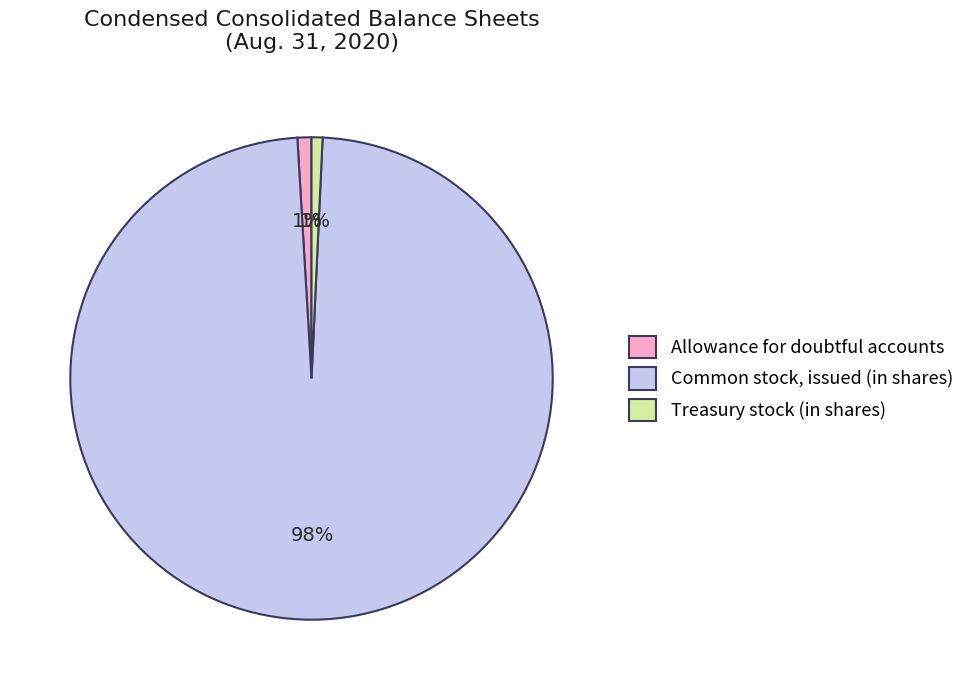

Is the sum of Treasury stock (in shares) and Common stock, issued (in shares) greater than half?

Yes